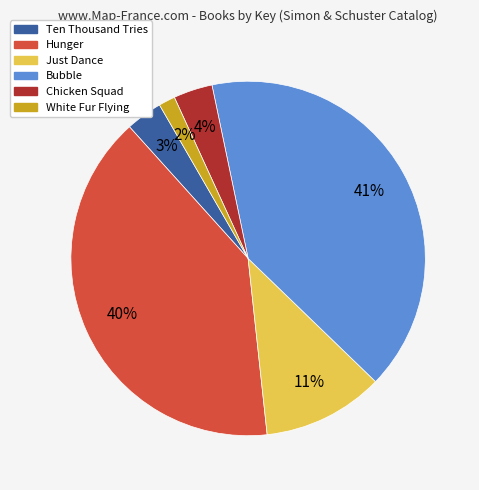

Do Just Dance and White Fur Flying together represent more than half of the pie?

No